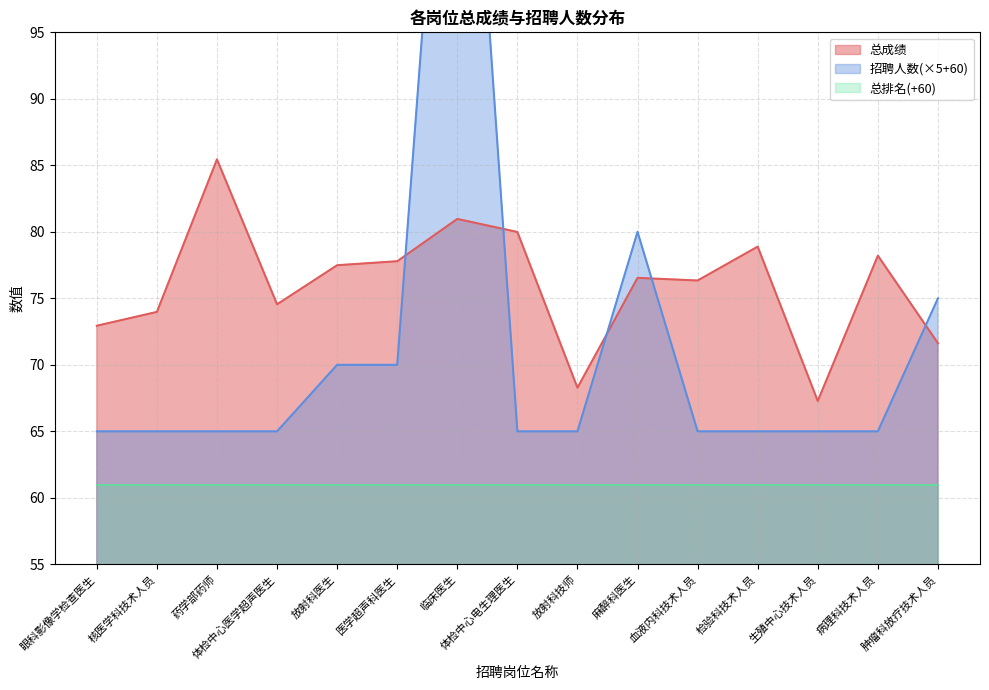

At which category does the chart reach its minimum across all series?

生殖中心技术人员